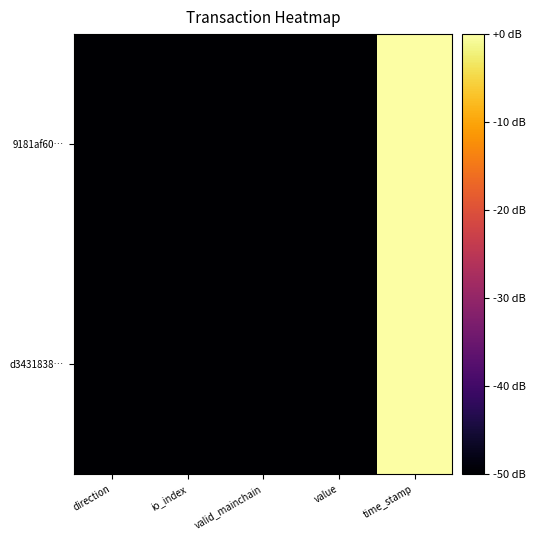

Reading left to right, extract all data points from this chart.

9181af60…: direction=-304.0	io_index=-144.3	valid_mainchain=-178.0	value=-183.7	time_stamp=0.0
d3431838…: direction=-178.0	io_index=-164.0	valid_mainchain=-178.0	value=-183.7	time_stamp=-0.0